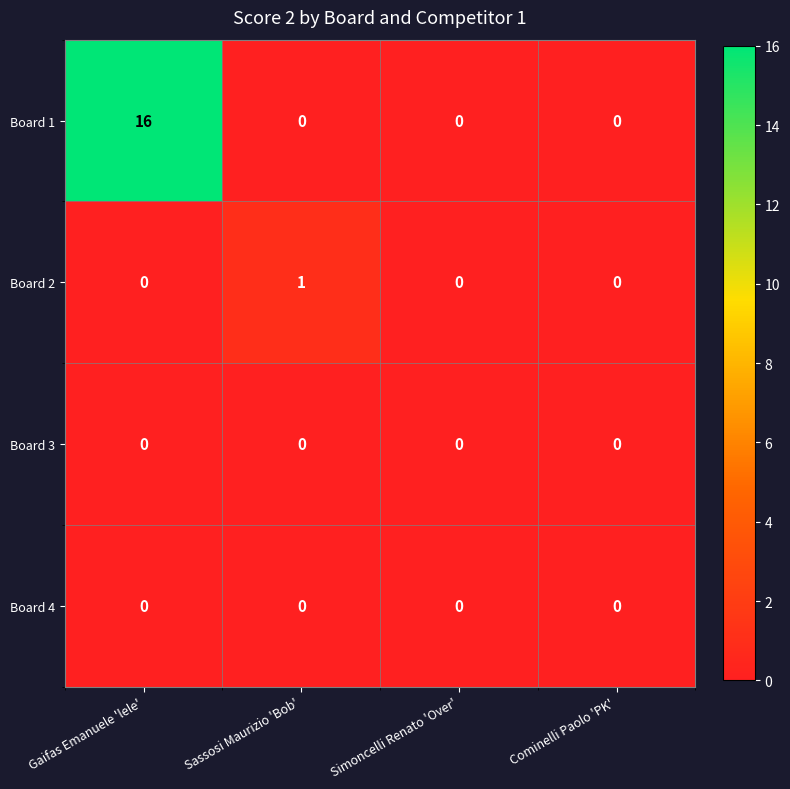

Which series has the widest spread of values?

Board 1